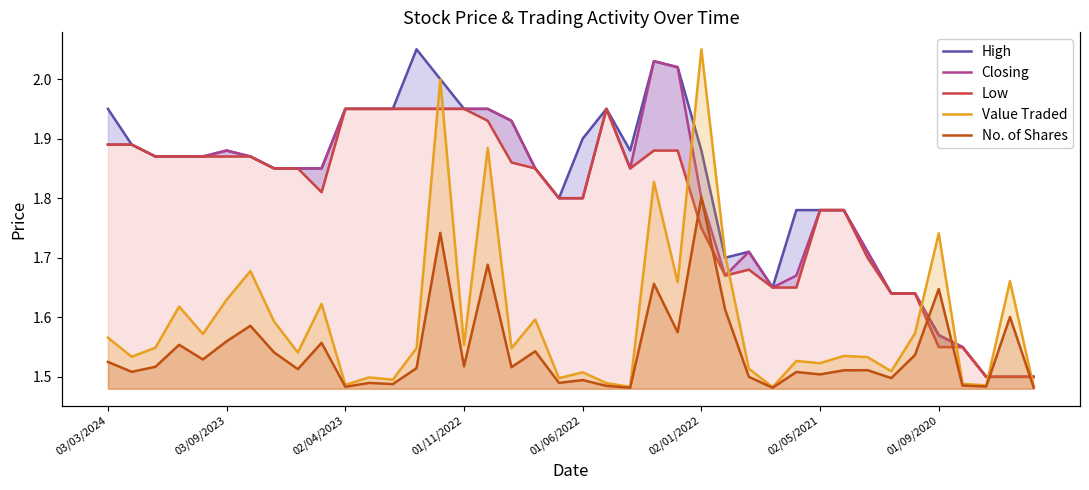

What is the difference between the maximum and second lowest values in the High series?

0.5